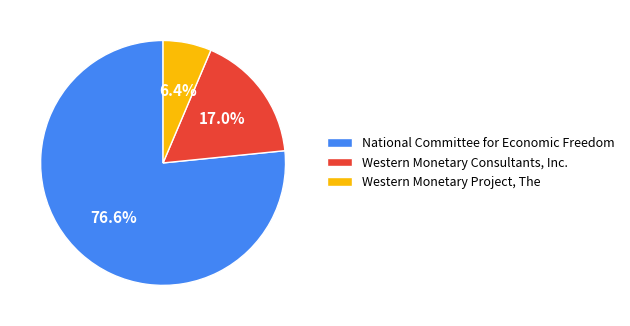

Which slice is the smallest?

Western Monetary Project, The